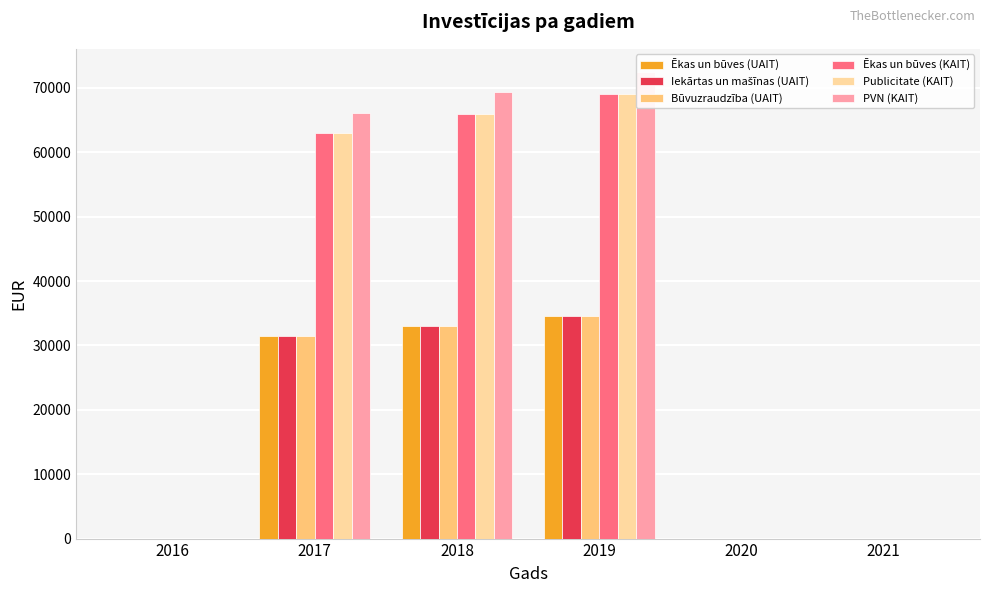

Rank the series at 2019 from highest to lowest value.

PVN (KAIT), Ēkas un būves (KAIT), Publicitate (KAIT), Ēkas un būves (UAIT), Iekārtas un mašīnas (UAIT), Būvuzraudzība (UAIT)